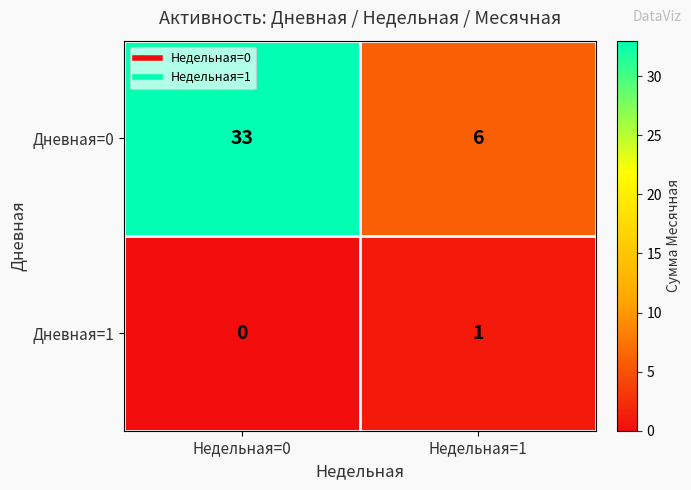

Reading left to right, extract all data points from this chart.

Дневная=0: 33	6
Дневная=1: 0	1